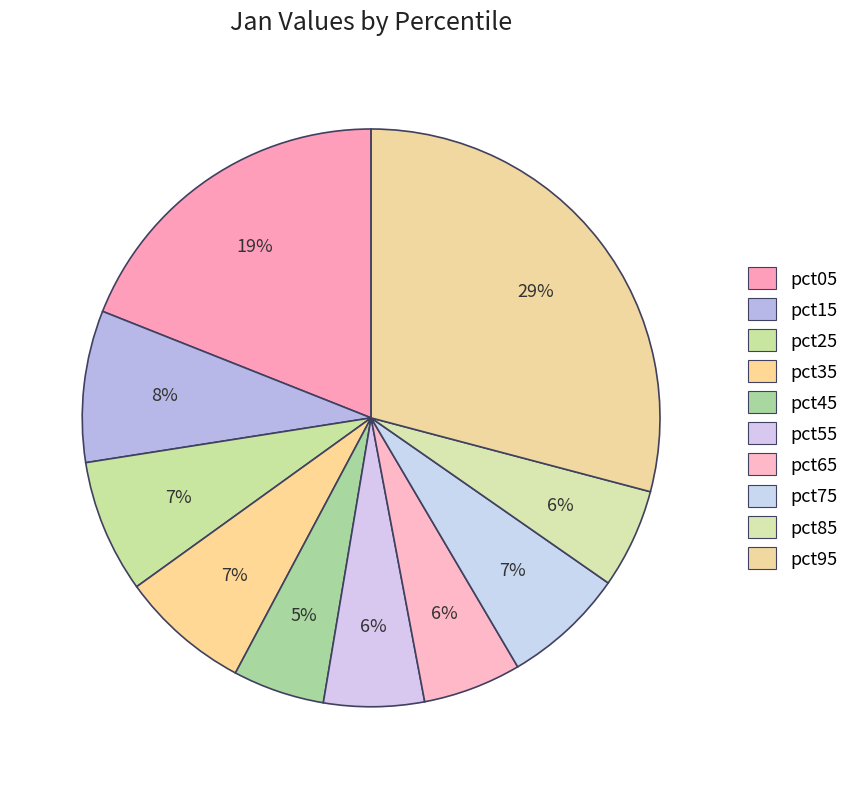

Does pct15 represent more than half of the total?

No